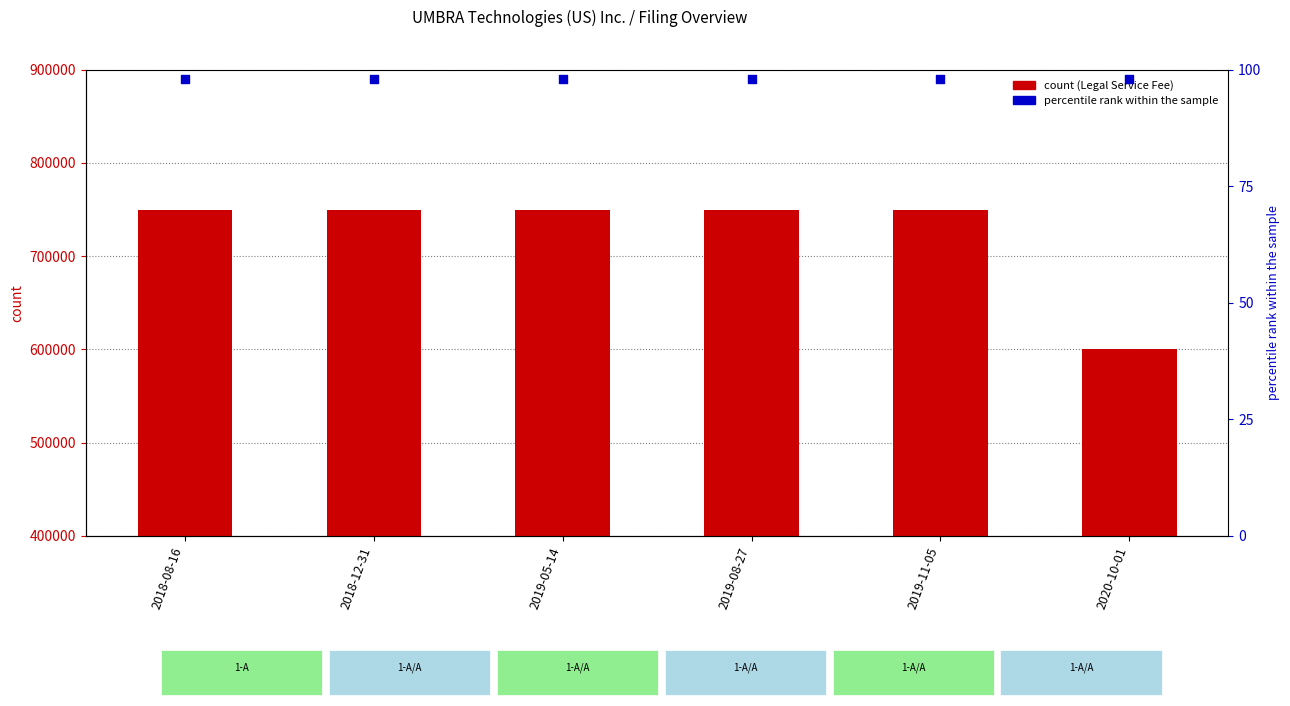

Which series reaches the maximum Y coordinate?

Associated Legal Service Fee